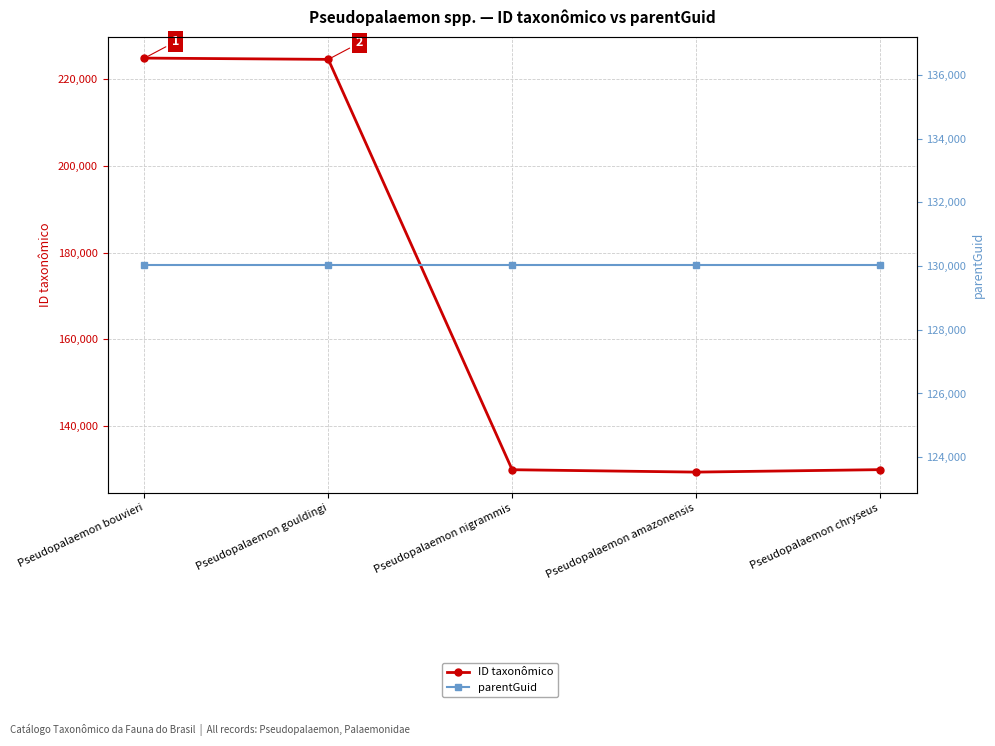

True or false: parentGuid has a value of 130032 at Pseudopalaemon amazonensis.

True